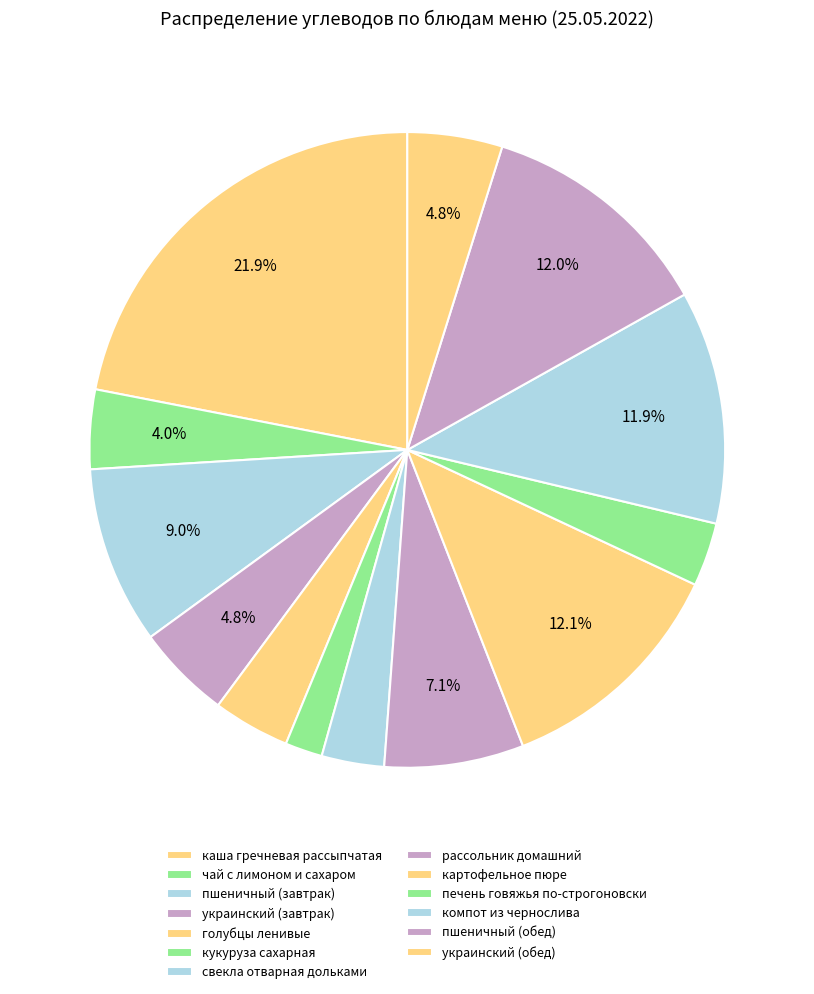

Rank the categories by value from lowest to highest.

кукуруза сахарная, свекла отварная дольками, печень говяжья по-строгоновски, голубцы ленивые, чай с лимоном и сахаром, украинский (завтрак), украинский (обед), рассольник домашний, пшеничный (завтрак), компот из чернослива, пшеничный (обед), картофельное пюре, каша гречневая рассыпчатая